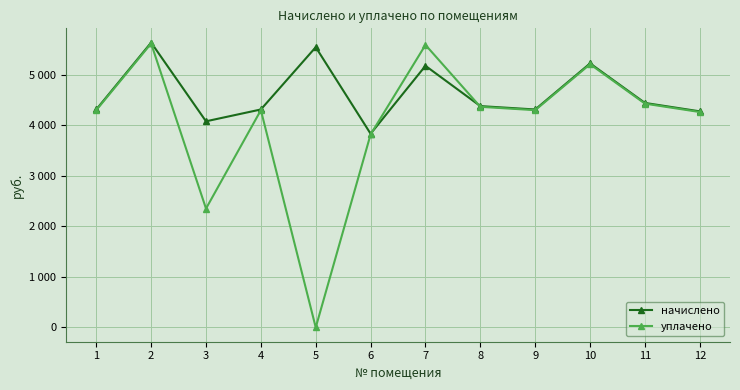

What are all the series names shown in the legend?

начислено, уплачено